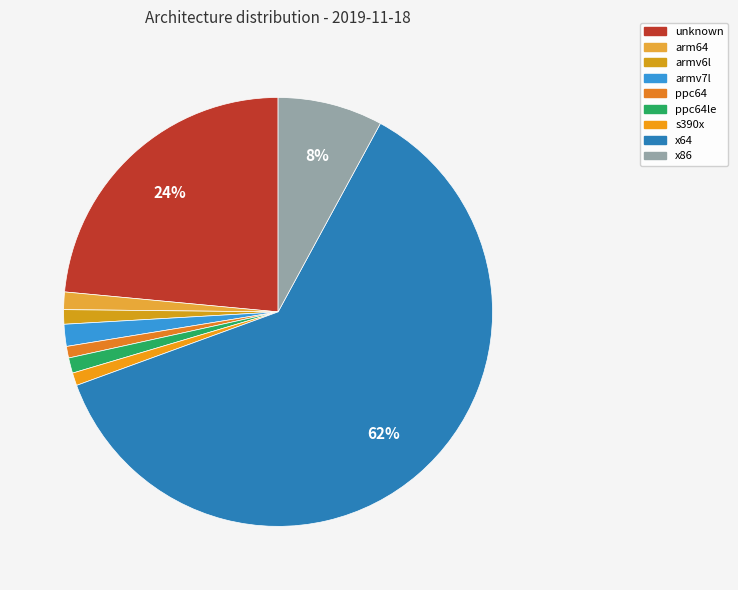

What is the largest slice in the pie chart?

x64